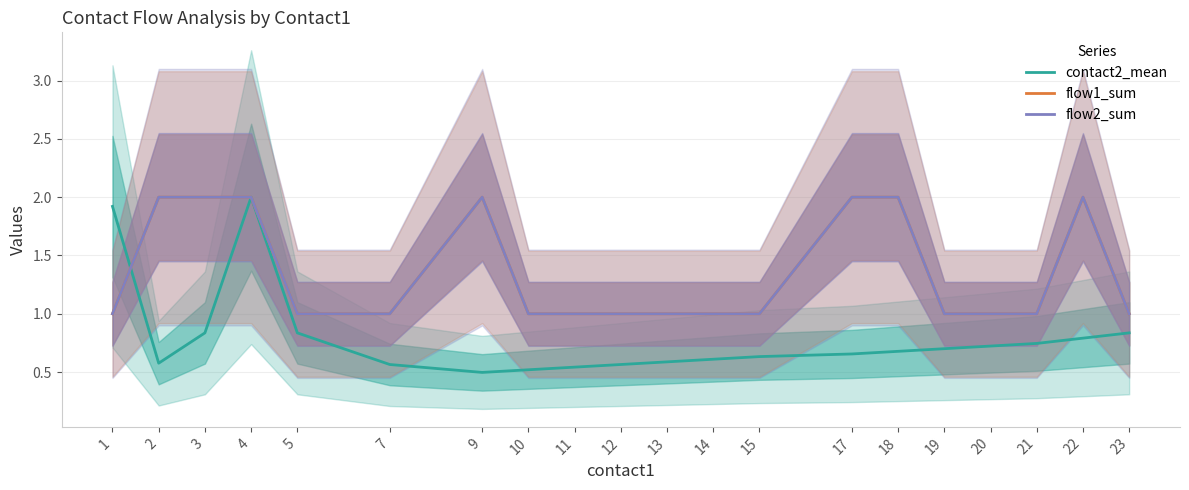

True or false: flow1_sum and flow2_sum intersect in this chart.

False